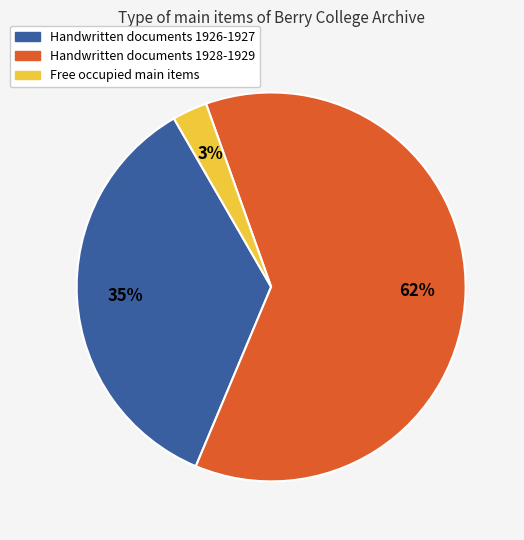

To the nearest percent, what is the average slice percentage?

33%